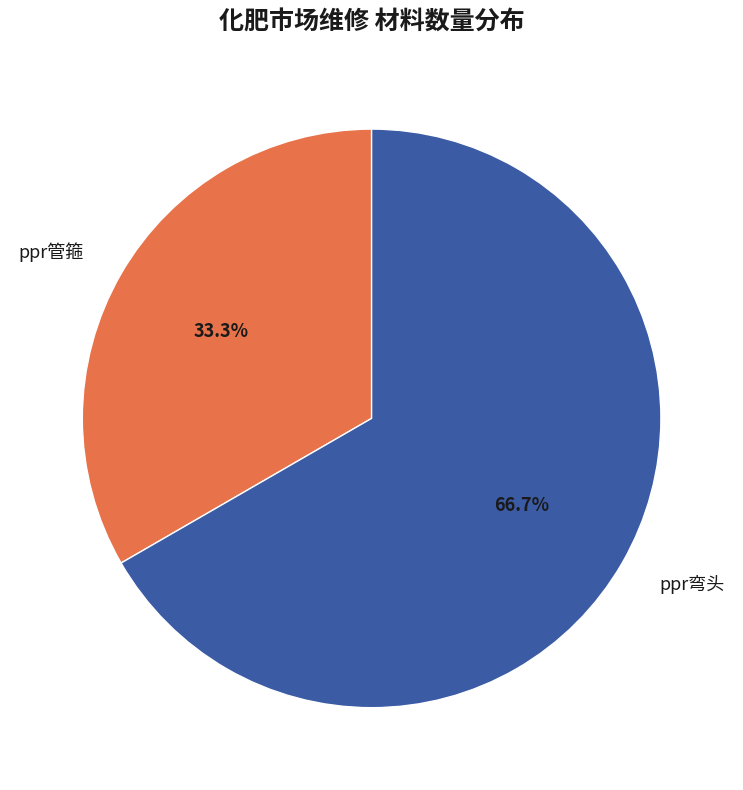

To the nearest percent, what portion does ppr弯头 represent?

67%